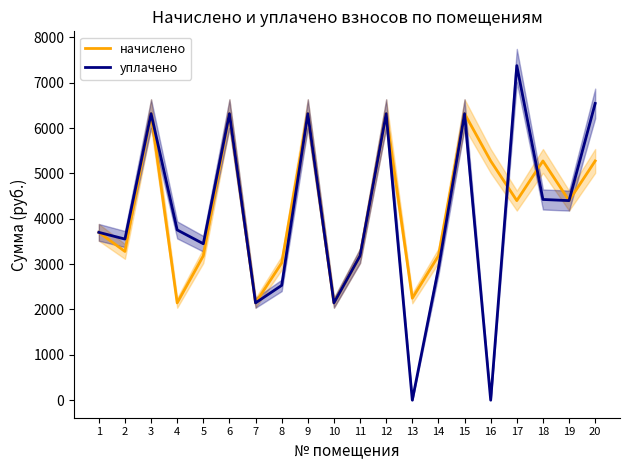

At how many categories does at least one series exceed 3233?

14